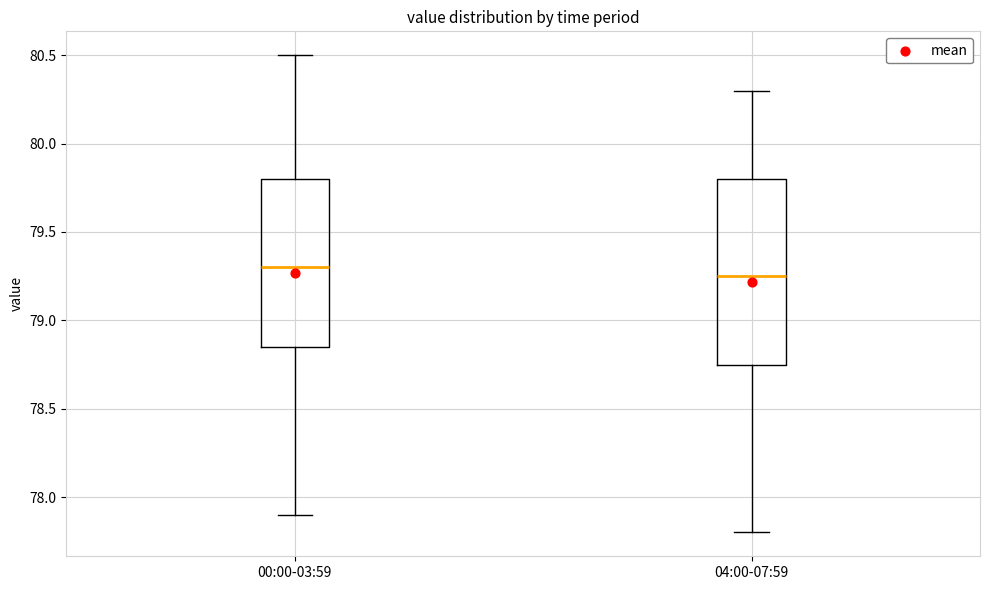

Reading left to right, read every box against the y-axis: the position of its median line, the range the box covers, and the ends of its whiskers. The values are not printed on the chart, so give them approximately, as read against the axis.

00:00-03:59: median 79.30, box 78.85 to 79.80, whiskers 77.90 to 80.50
04:00-07:59: median 79.25, box 78.75 to 79.80, whiskers 77.80 to 80.30